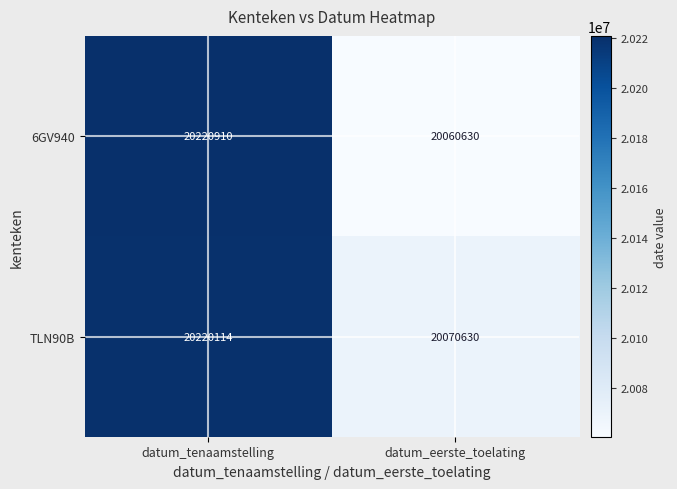

Is it true that 6GV940 equals 20060630 at datum_eerste_toelating?

True